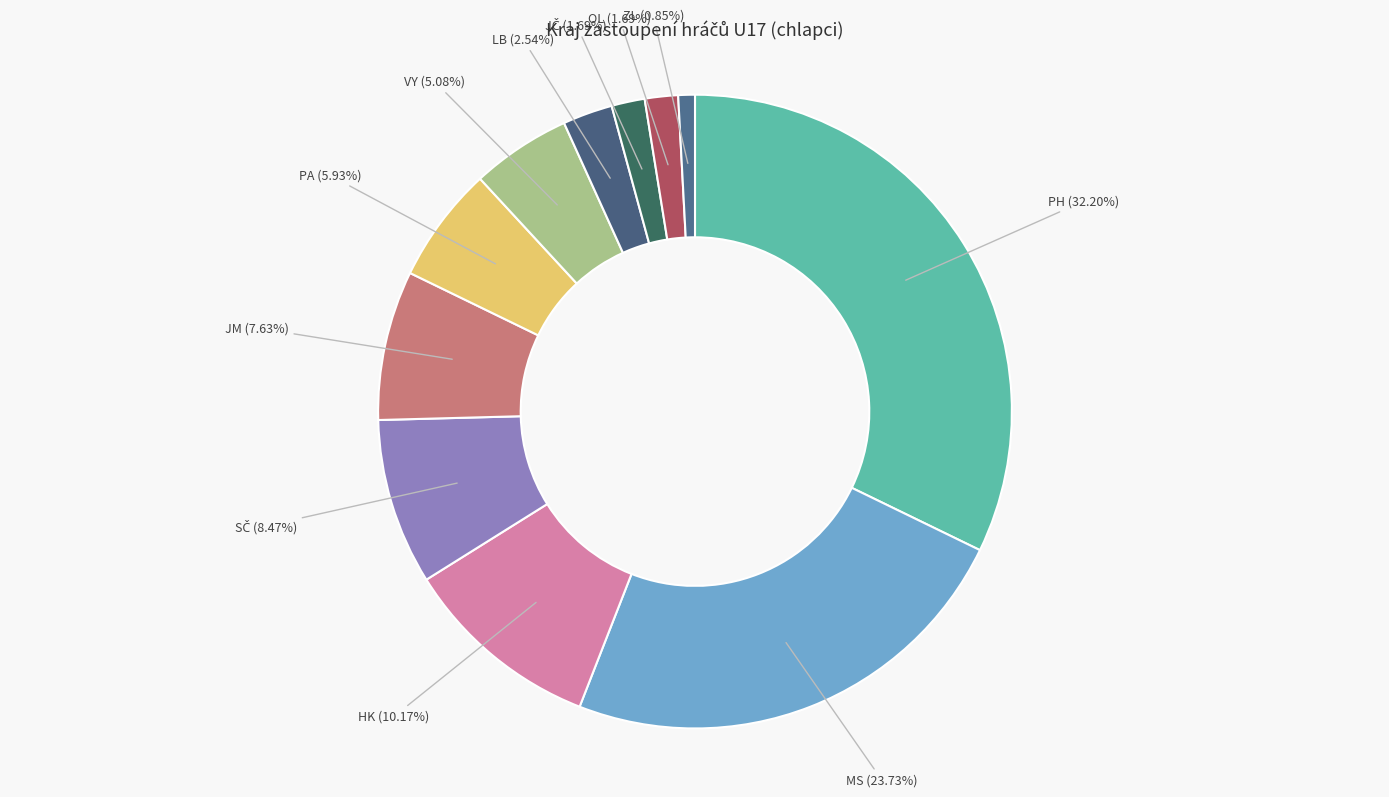

To the nearest percent, what is the difference between the largest and smallest slice percentages?

31%